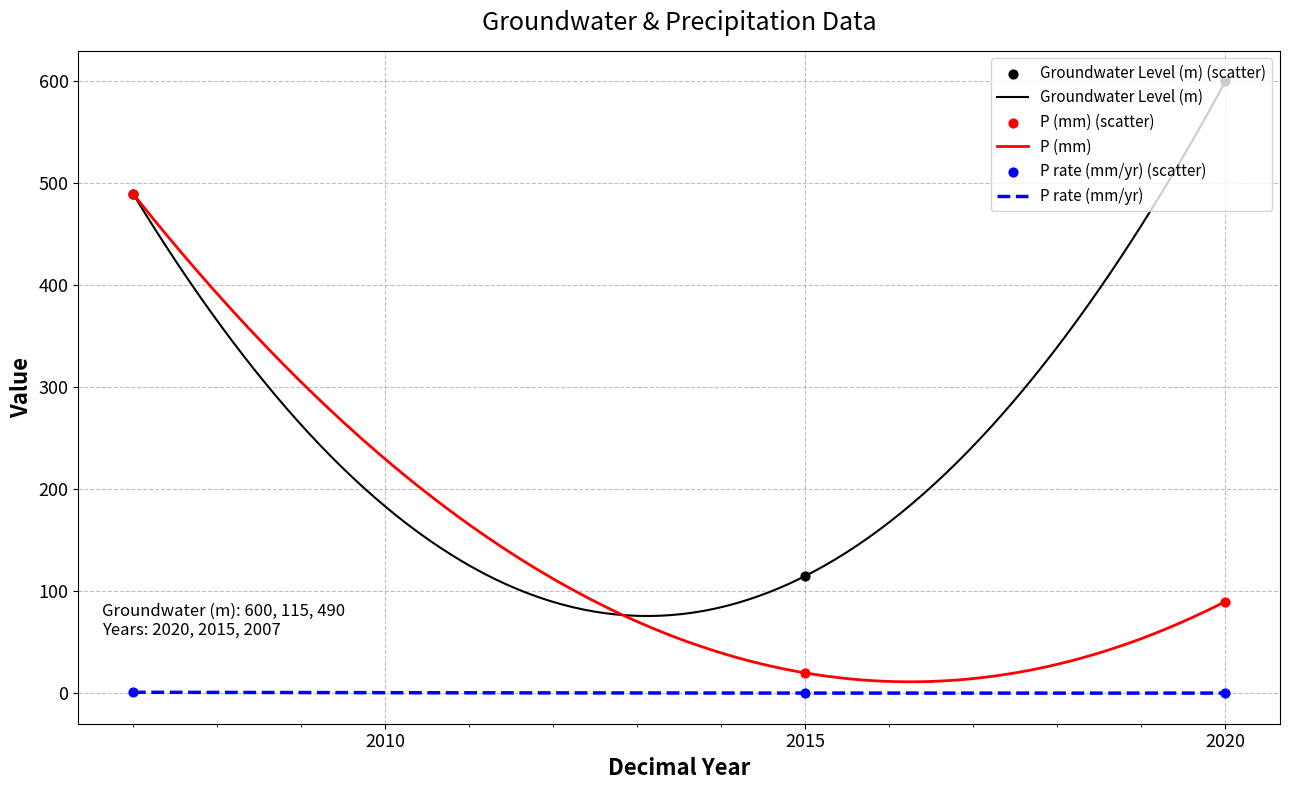

Which series reaches the minimum Y coordinate?

P rate (mm/yr)